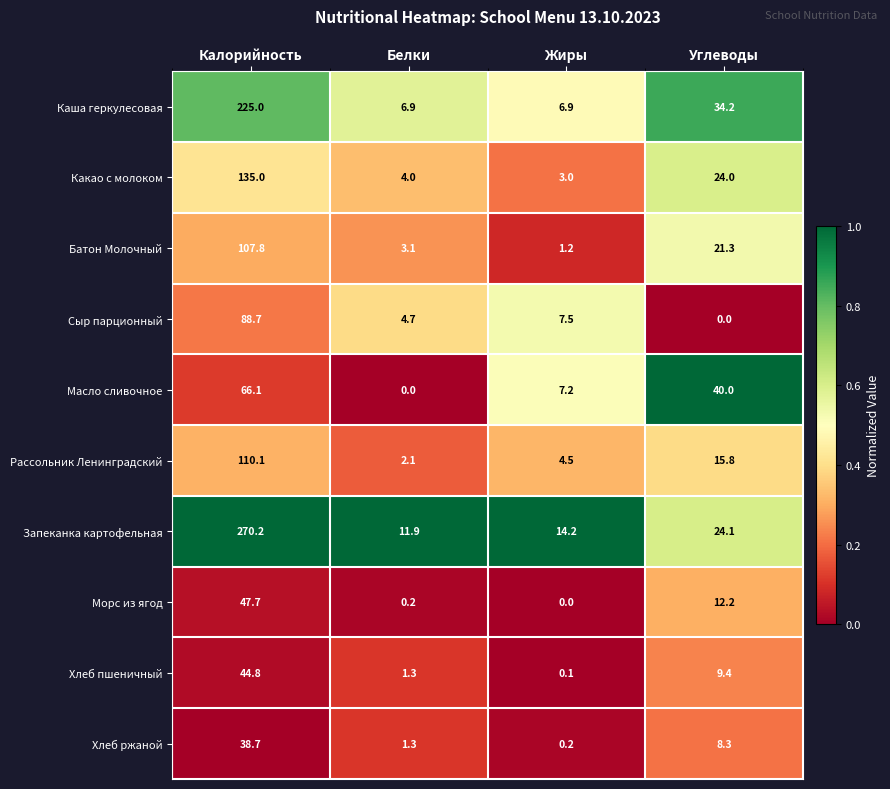

Which series changed the most between Калорийность and Углеводы?

Запеканка картофельная